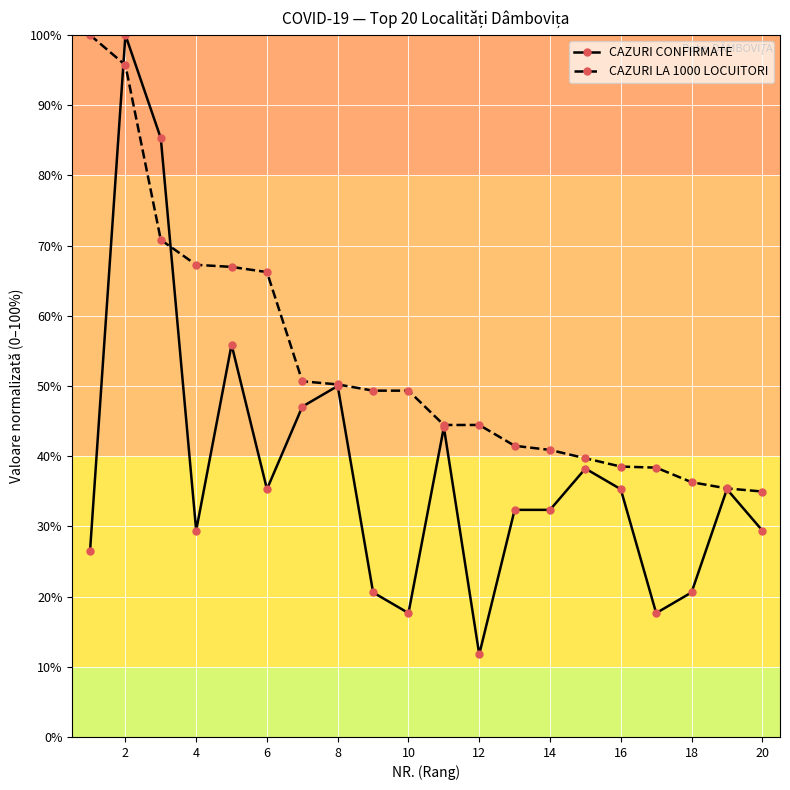

What is the value of the CAZURI CONFIRMATE point at the 5th from the left?

55.9